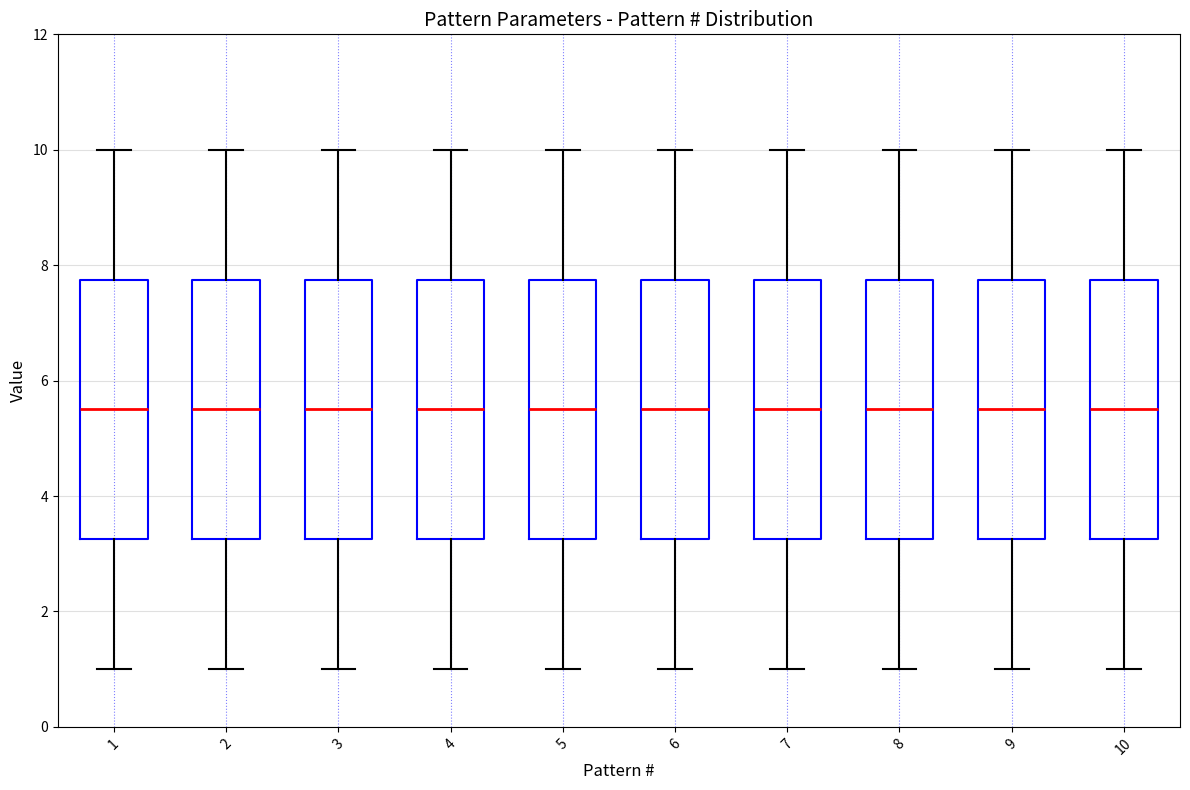

Reading left to right, read every box against the y-axis: the position of its median line, the range the box covers, and the ends of its whiskers. The values are not printed on the chart, so give them approximately, as read against the axis.

1: median 5.6, box 3.2 to 7.8, whiskers 1.0 to 10.0
2: median 5.6, box 3.2 to 7.8, whiskers 1.0 to 10.0
3: median 5.6, box 3.2 to 7.8, whiskers 1.0 to 10.0
4: median 5.6, box 3.2 to 7.8, whiskers 1.0 to 10.0
5: median 5.6, box 3.2 to 7.8, whiskers 1.0 to 10.0
6: median 5.6, box 3.2 to 7.8, whiskers 1.0 to 10.0
7: median 5.6, box 3.2 to 7.8, whiskers 1.0 to 10.0
8: median 5.6, box 3.2 to 7.8, whiskers 1.0 to 10.0
9: median 5.6, box 3.2 to 7.8, whiskers 1.0 to 10.0
10: median 5.6, box 3.2 to 7.8, whiskers 1.0 to 10.0